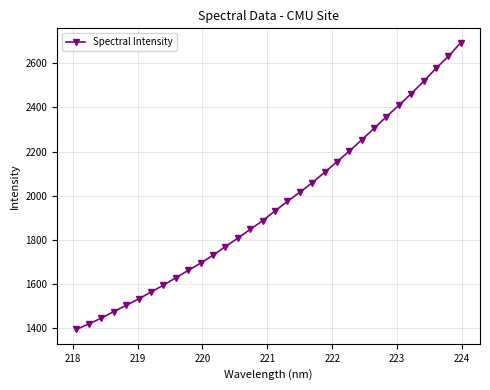

What is the difference between the maximum and minimum values?

1298.2